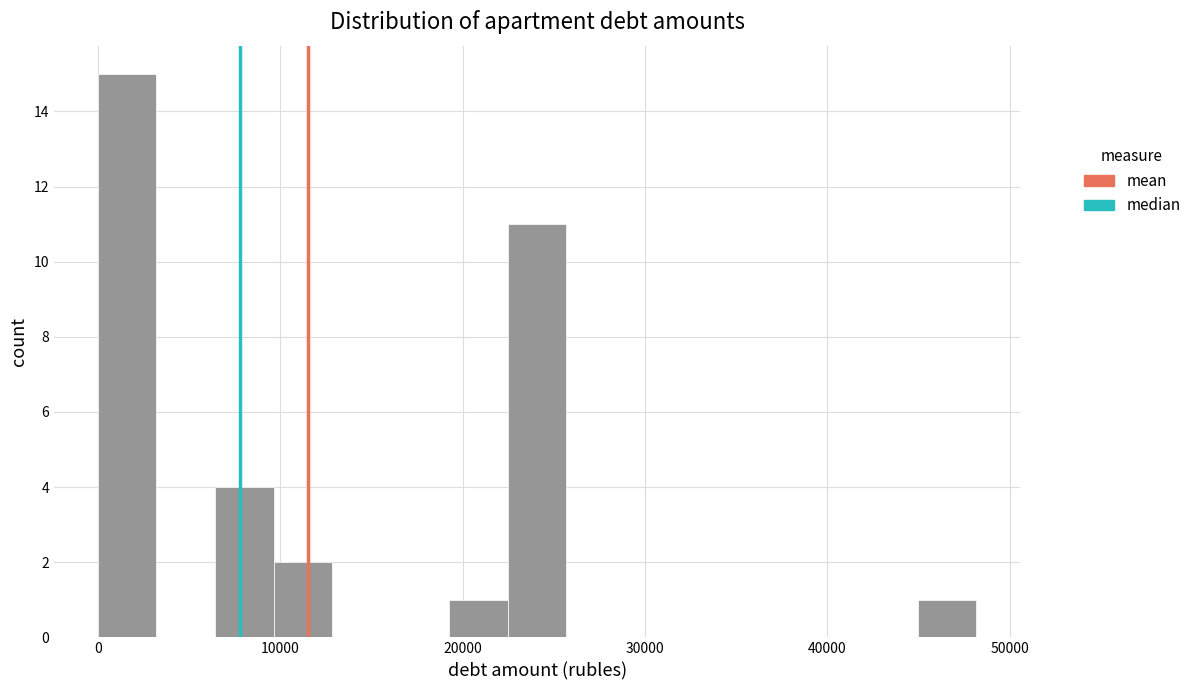

Read against the x-axis, roughly where is the centre of the tallest bar?

2000